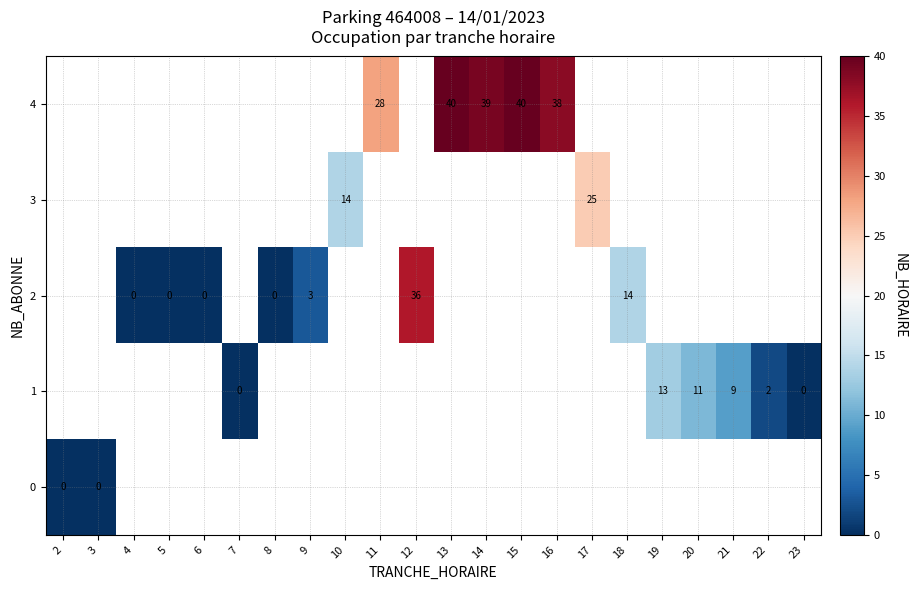

Count the number of data series in this chart.

5